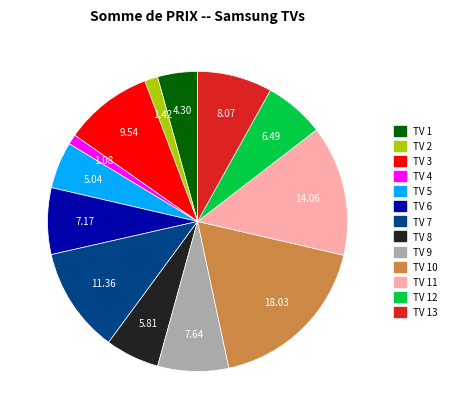

Is the sum of TV 4 and TV 12 greater than half?

No